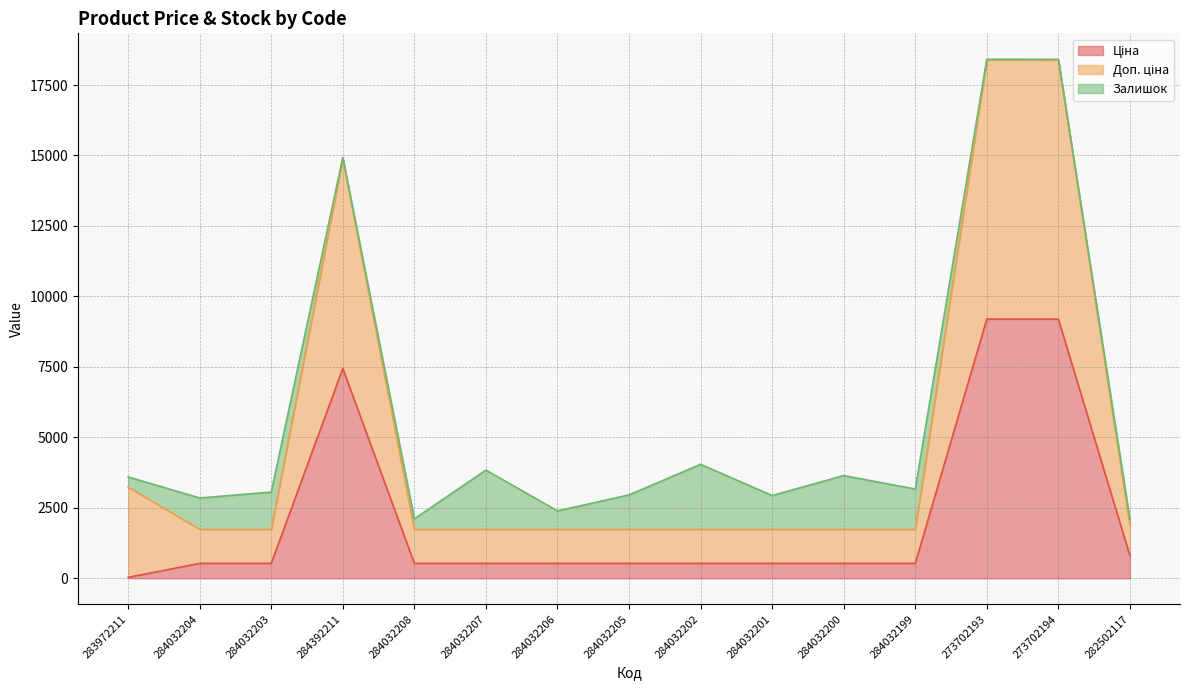

How many data points does each series have?

15